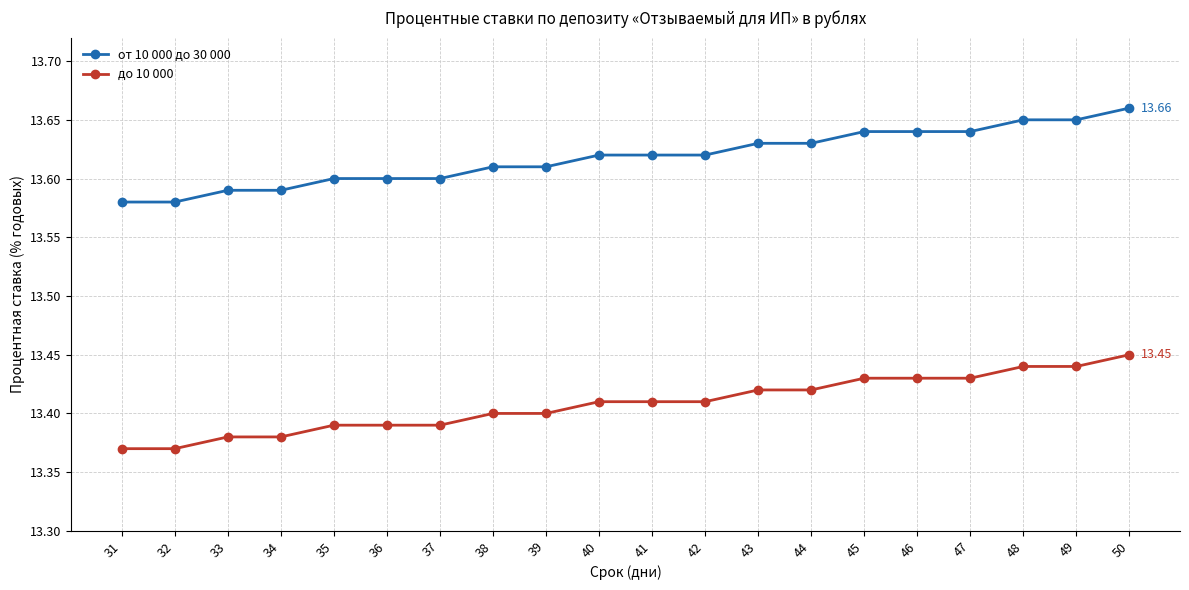

Does the chart display data point markers on the line(s)?

Yes